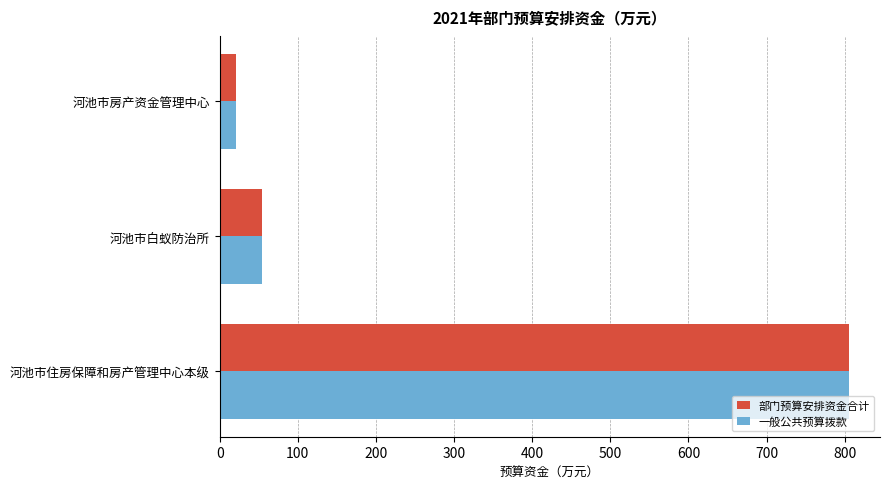

List the labels in order of 部门预算安排资金合计 value, largest first.

河池市住房保障和房产管理中心本级, 河池市白蚁防治所, 河池市房产资金管理中心